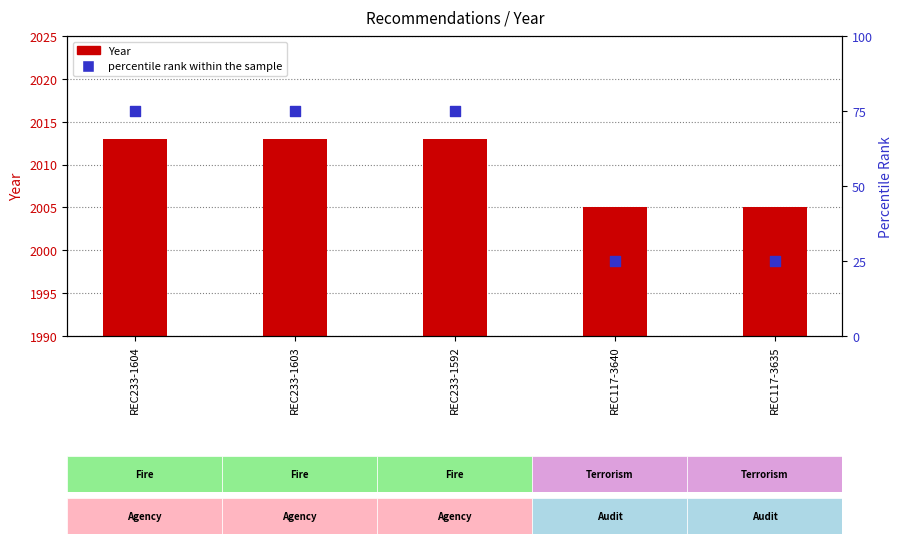

What is the total value across all series at REC233-1604?

2088